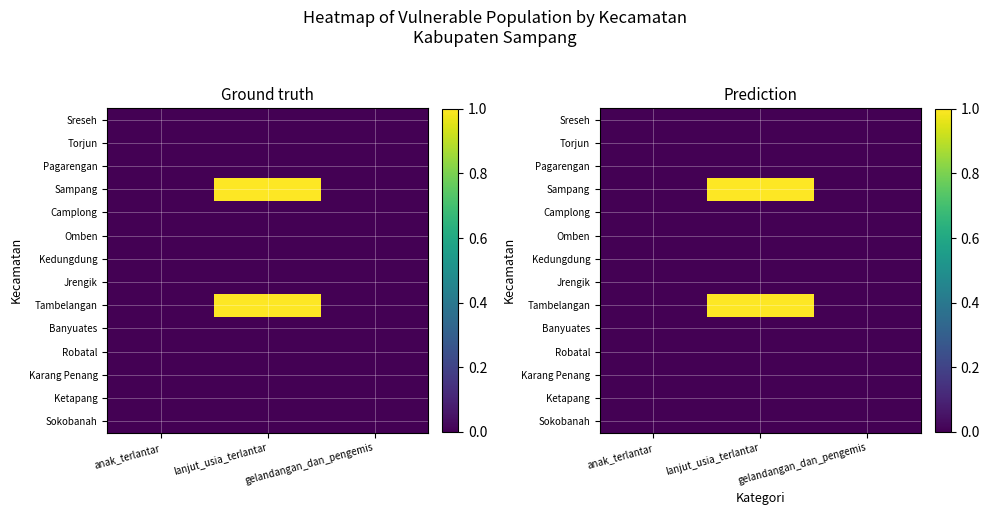

Which category has the highest value across all series?

lanjut_usia_terlantar